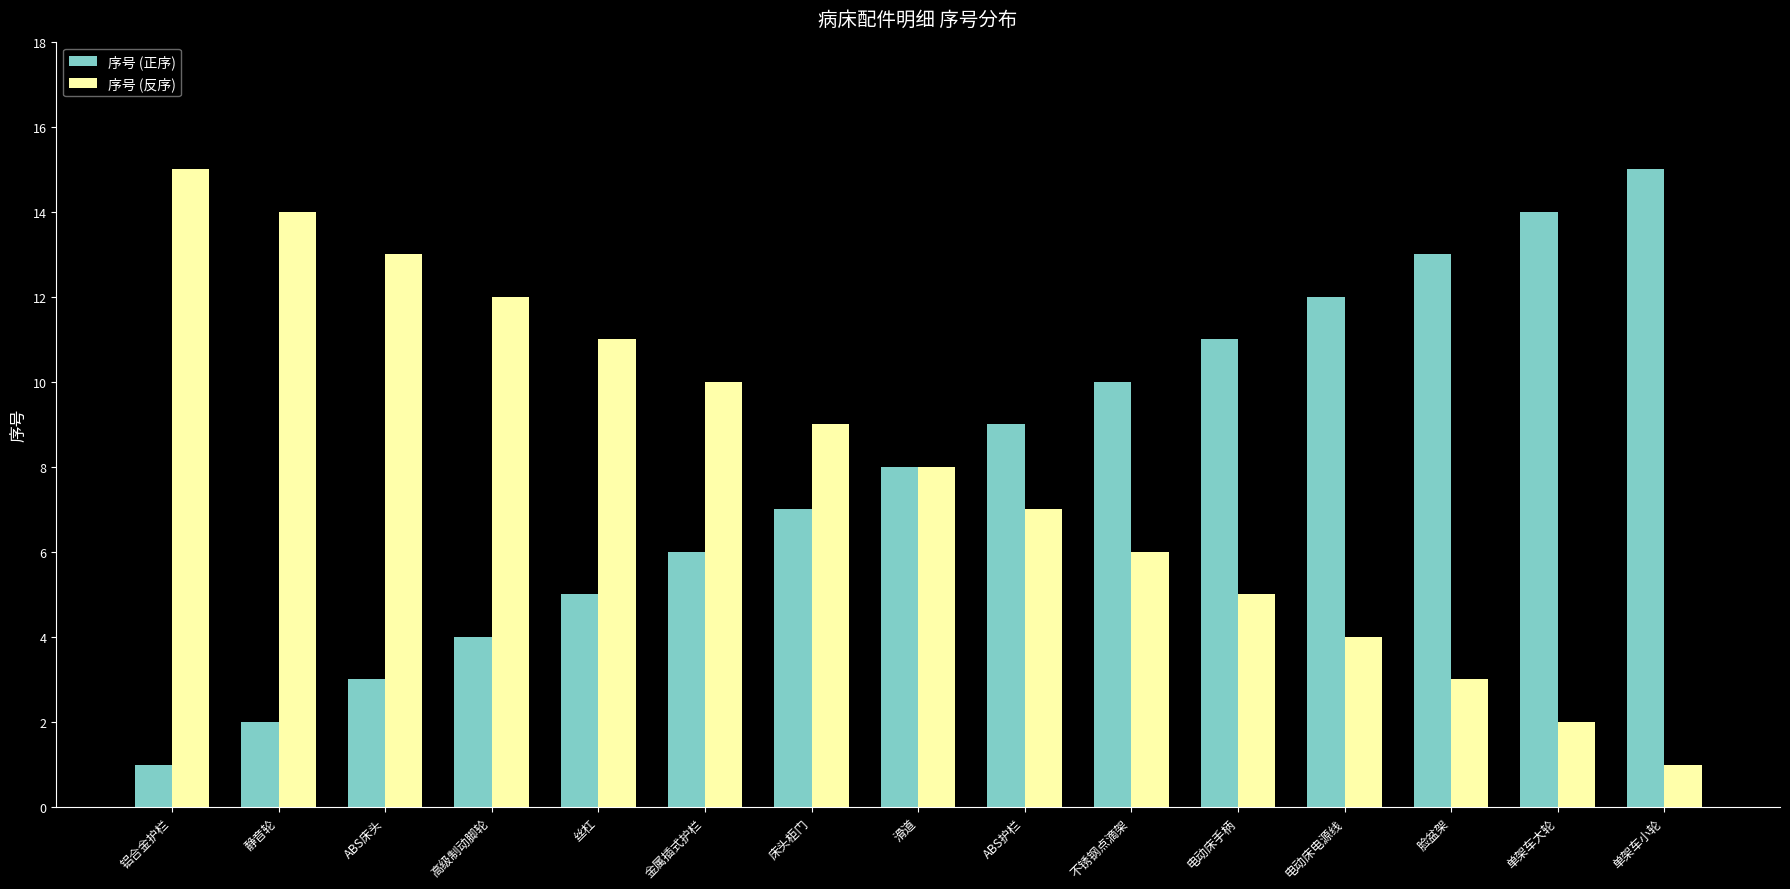

What is the spread (max minus min) of values at 不锈钢点滴架?

4